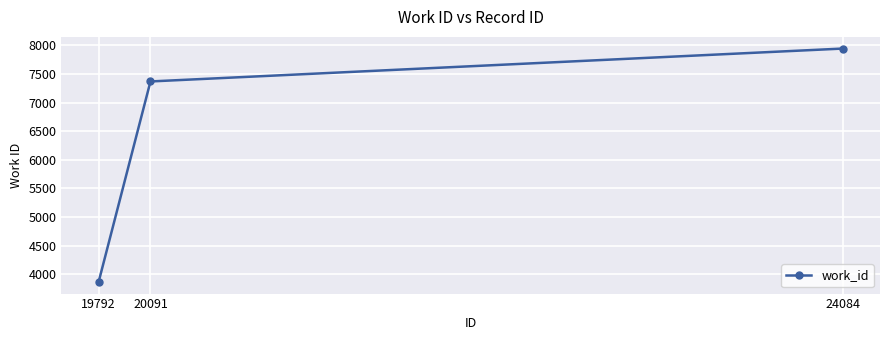

List the labels in order of value, smallest first.

19792, 20091, 24084